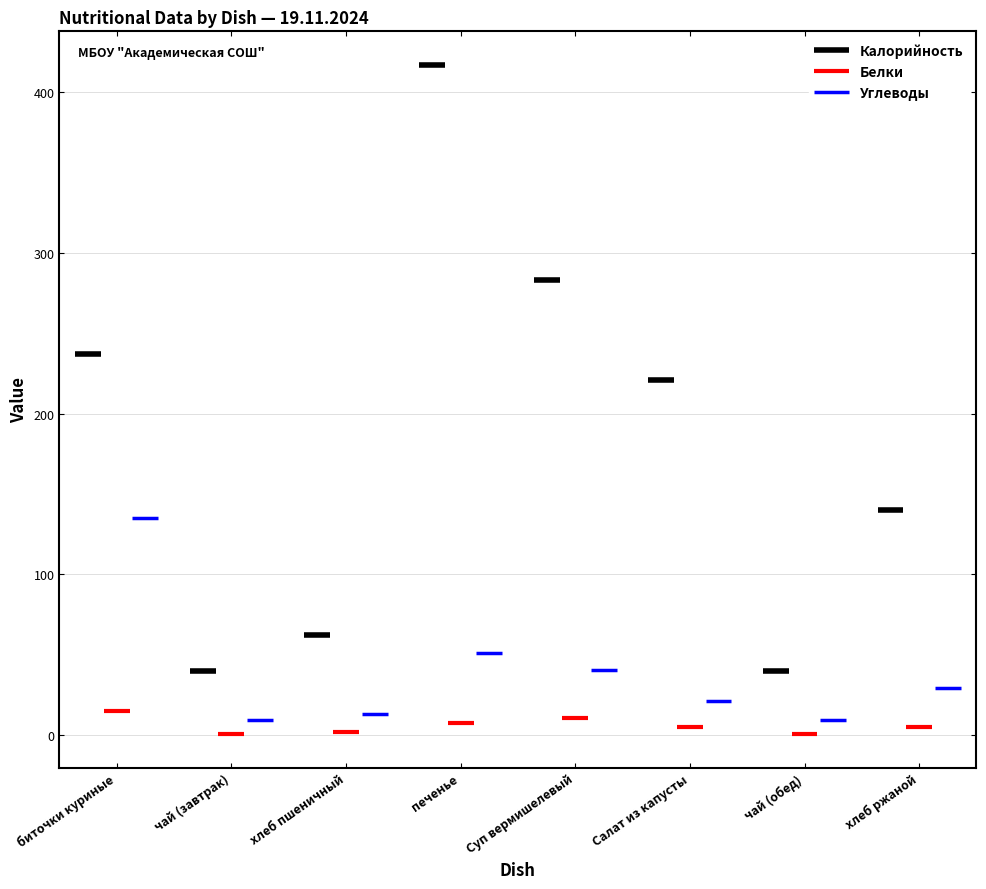

Where does the Белки series first go above 4?

биточки куриные